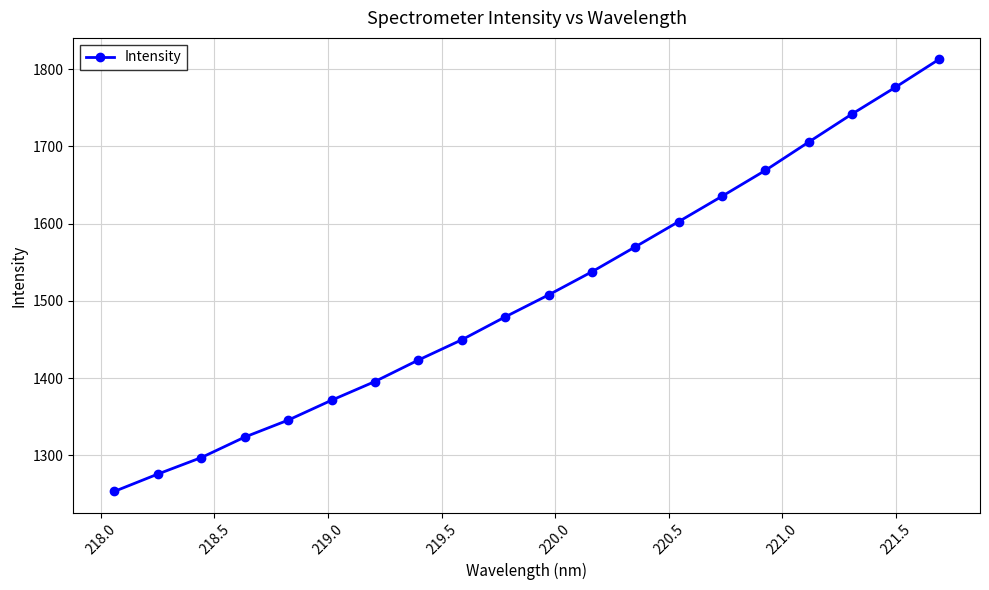

What is the difference between the maximum and second lowest values?

537.0